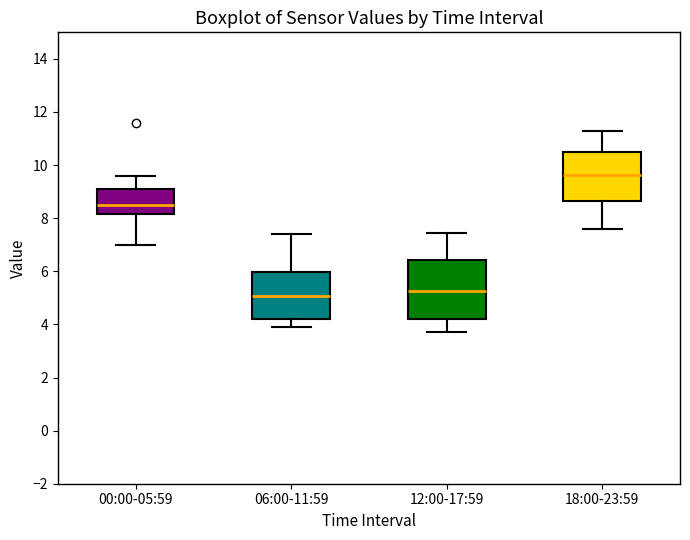

Where does the upper whisker of the box for 12:00-17:59 end on the y-axis? The values are not printed on the chart, so give them approximately, as read against the axis.

7.4